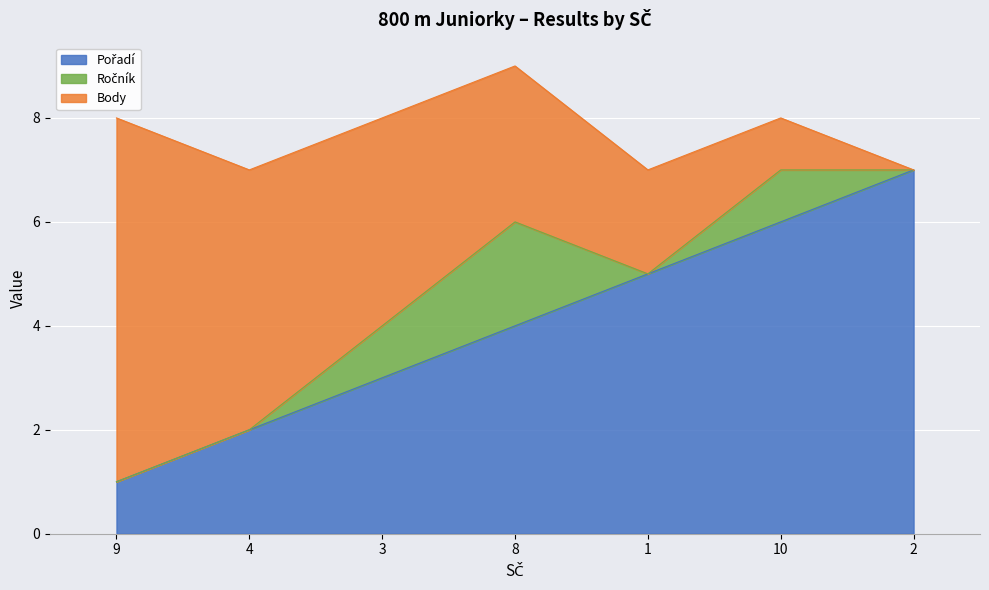

Which series changed the most between 4 and 3?

Pořadí